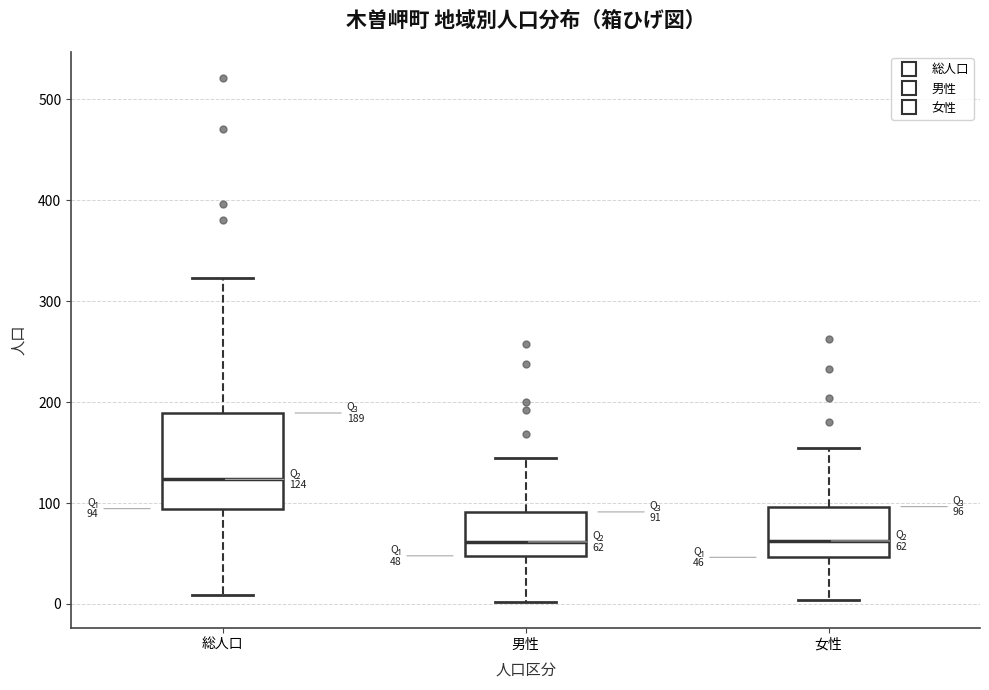

Which box is the tallest, from its lower edge to its upper edge?

総人口